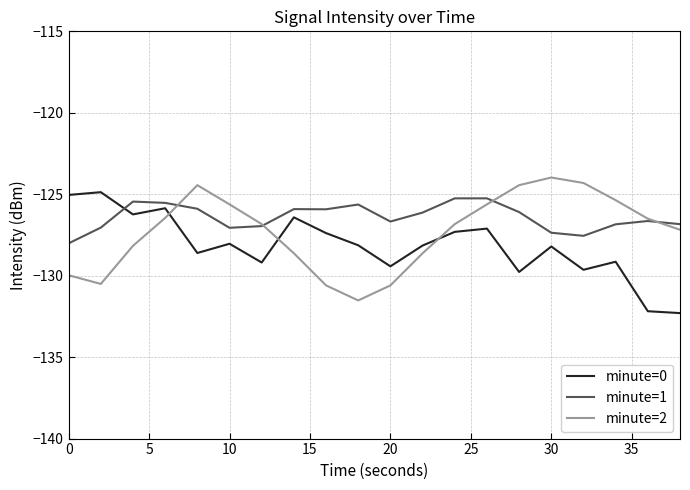

What is the greatest value displayed?

-124.0